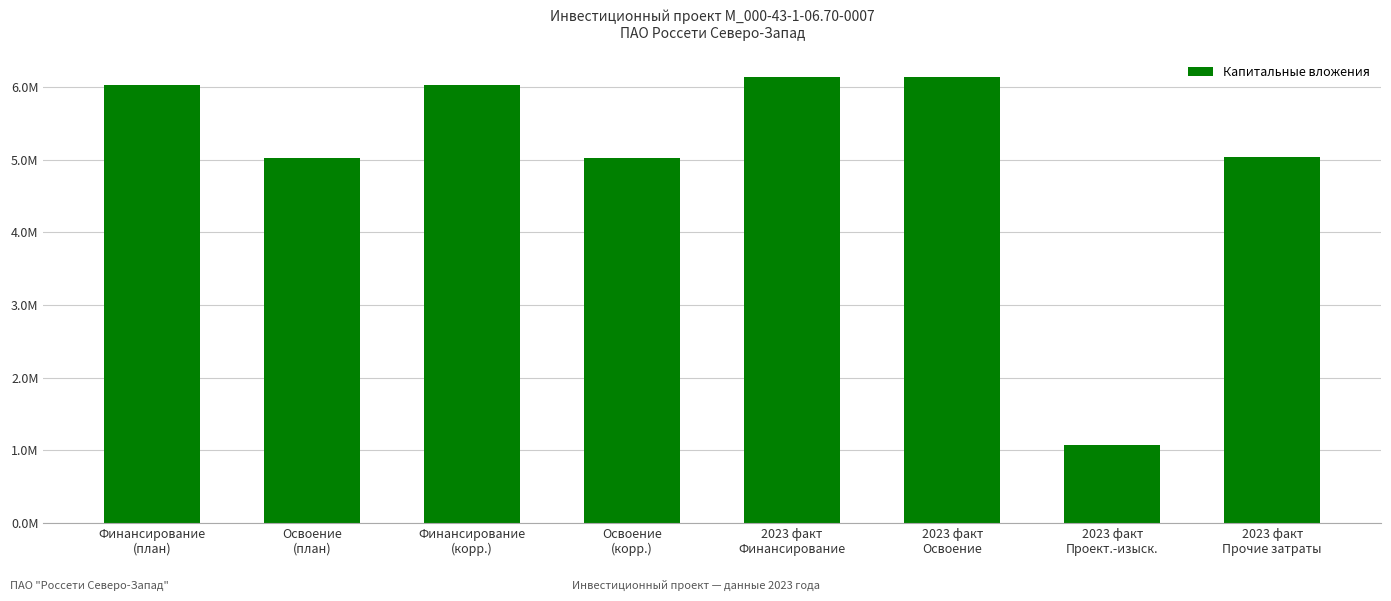

Does the chart contain any negative values?

No